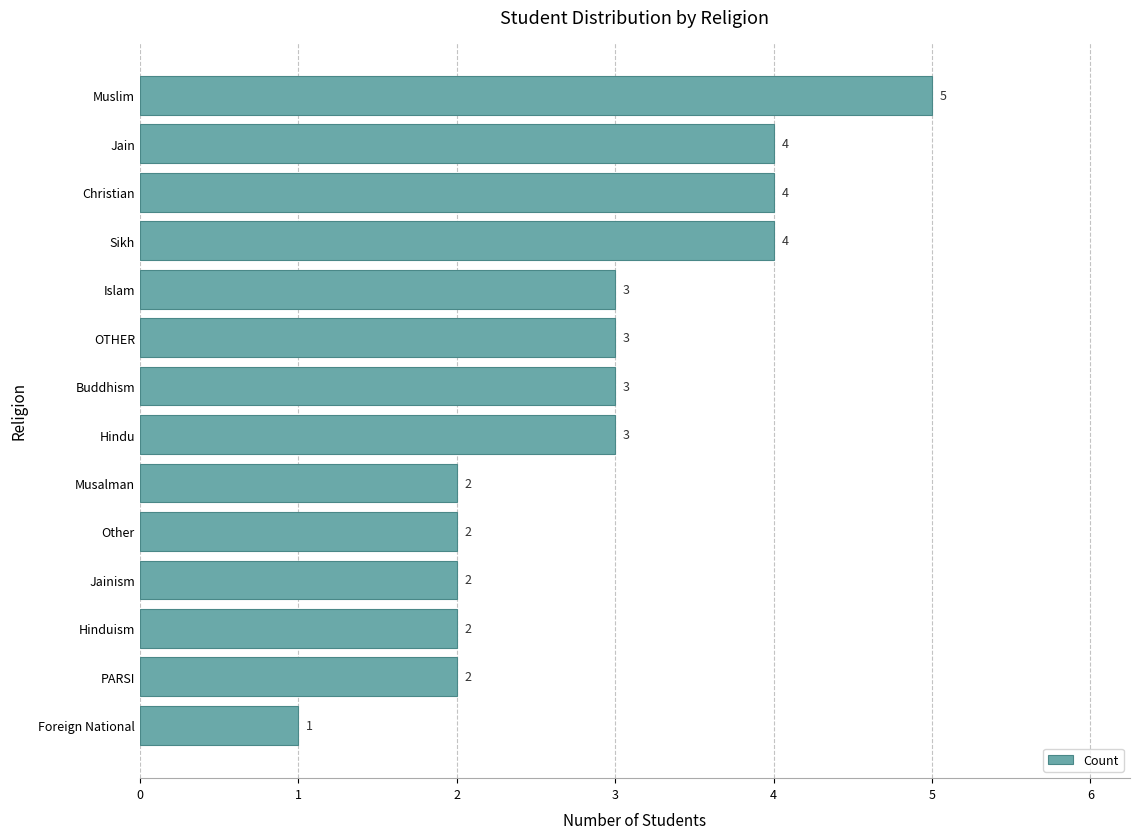

What is the approximate value at Muslim?

5